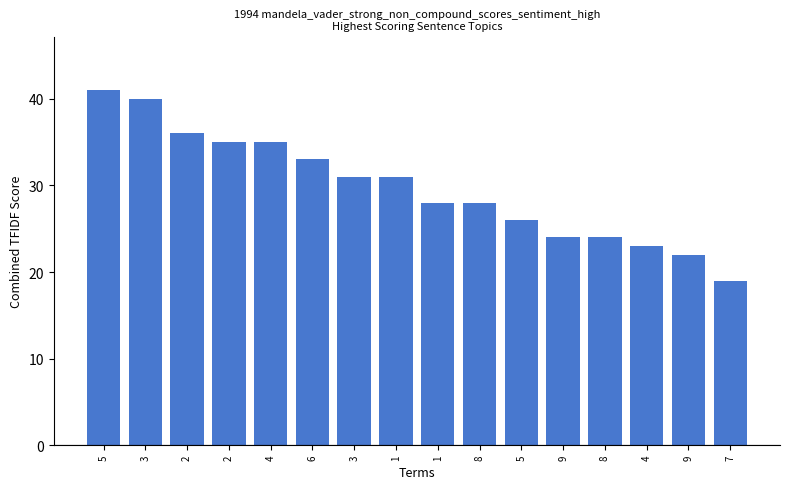

At which label is the value closest to 30?

3